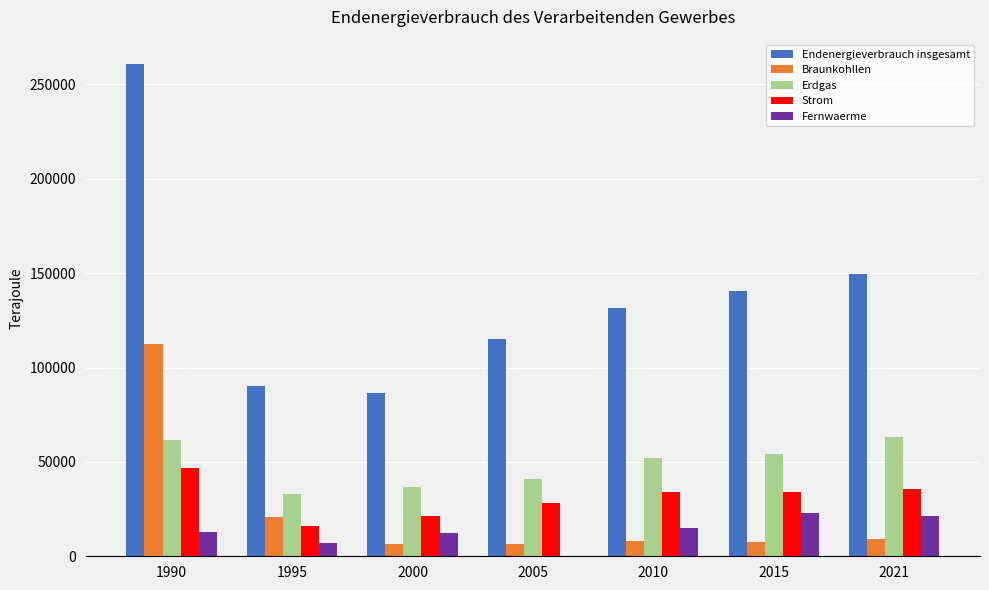

How many groups of bars are there?

7